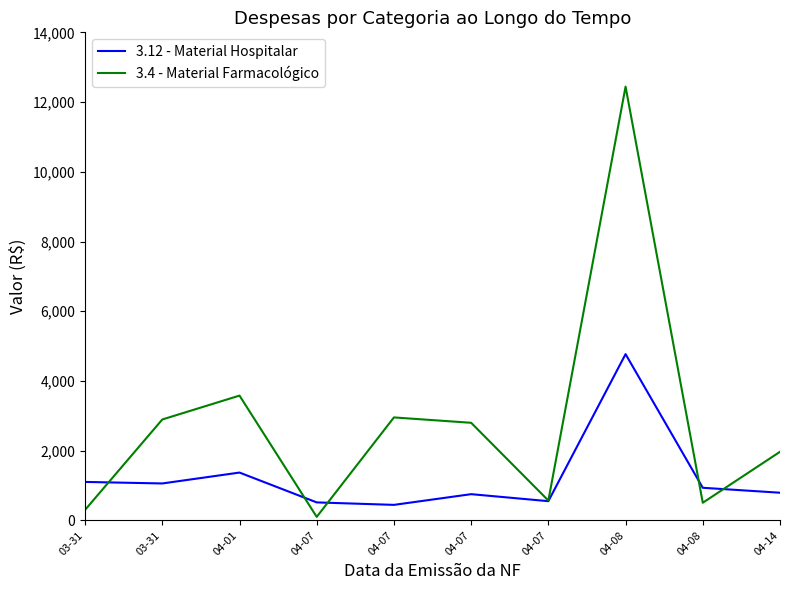

How many interior local valleys does the 3.12 - Material Hospitalar series have?

3